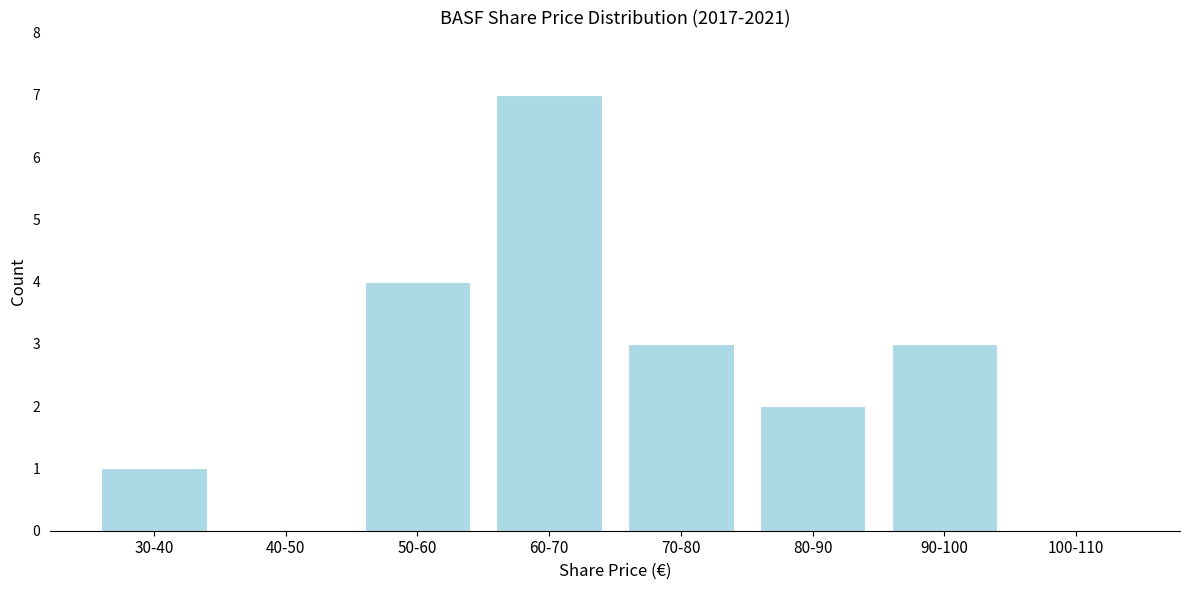

Reading right to left, list all the values displayed in this chart.

100-110=0	90-100=3	80-90=2	70-80=3	60-70=7	50-60=4	40-50=0	30-40=1